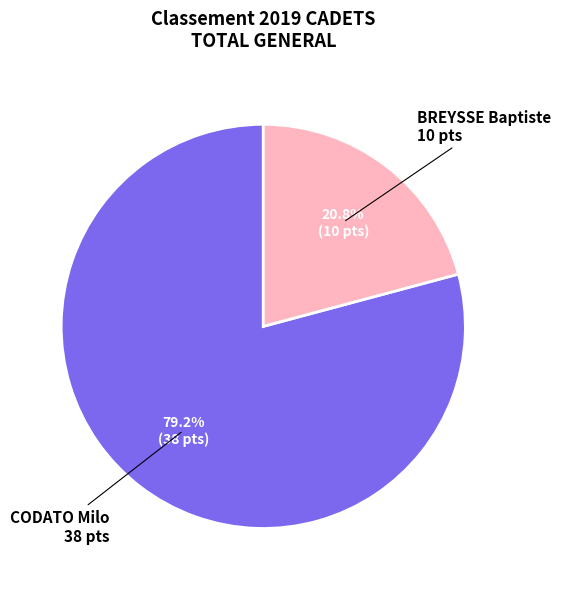

Do CODATO Milo and BREYSSE Baptiste together represent more than half of the pie?

Yes